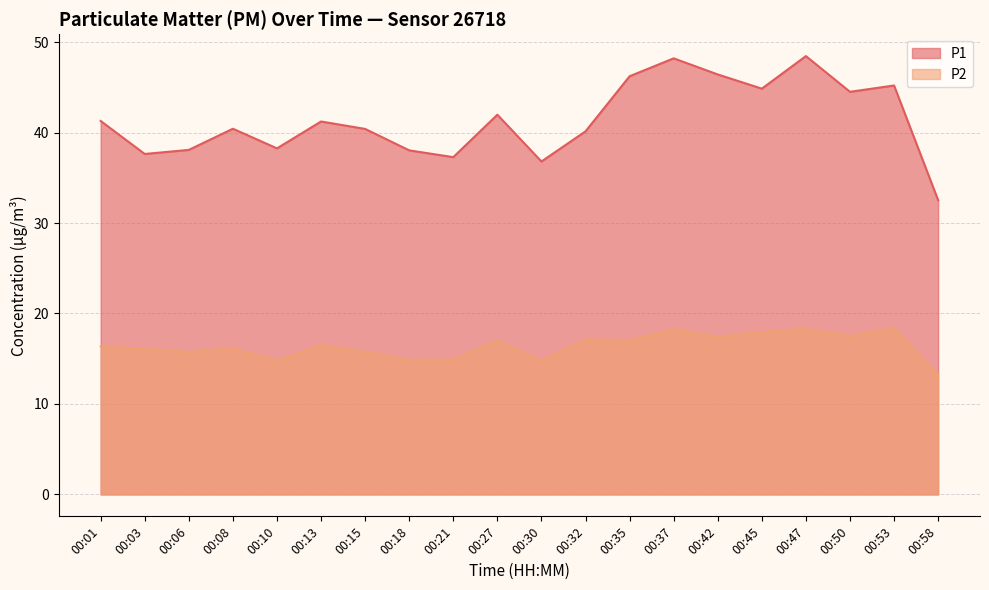

Is it true that P1 equals 38.2 at 00:10?

True